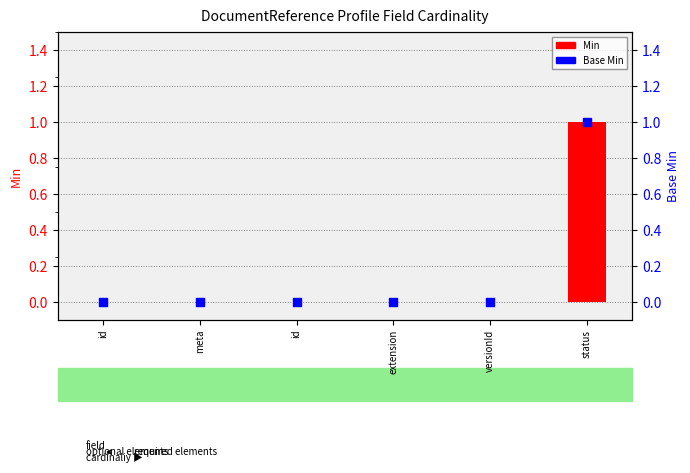

Which series has the largest total across all categories?

Min